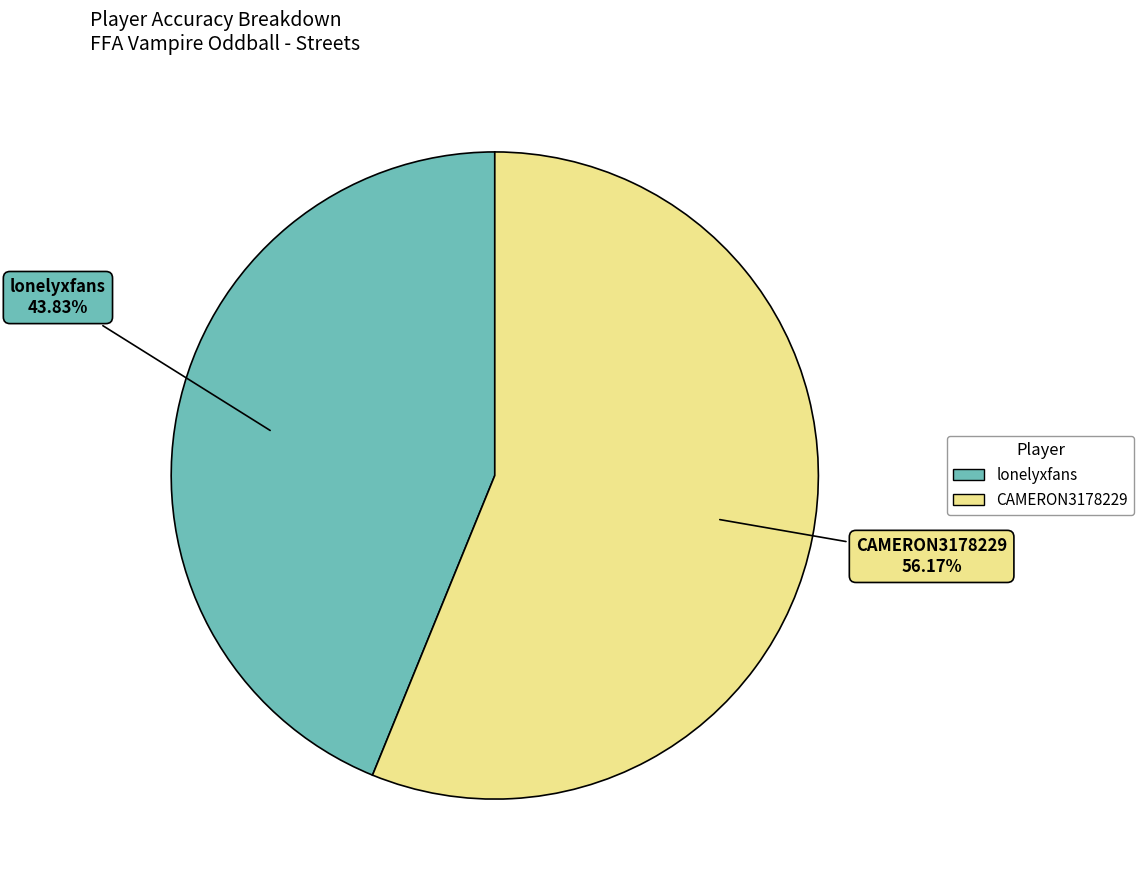

Is lonelyxfans the majority of the pie?

No